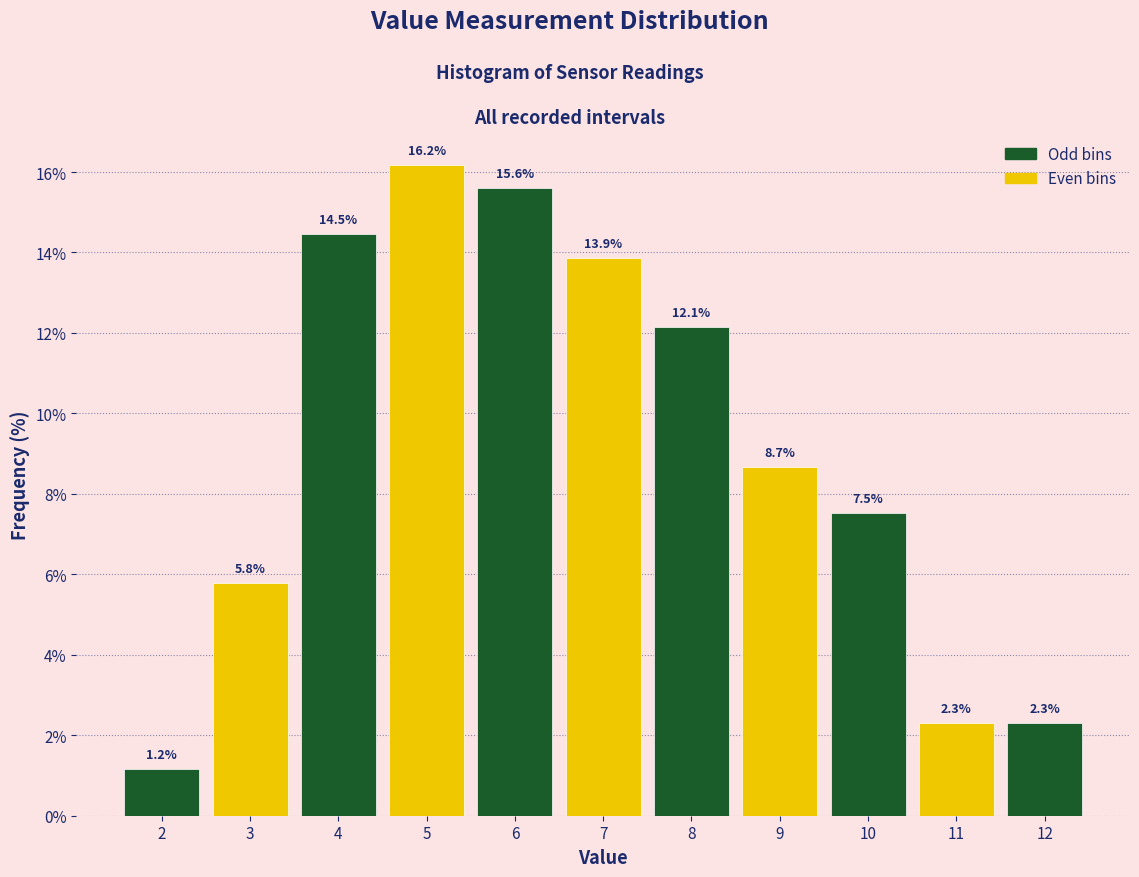

Reading left to right, transcribe all the data shown in this chart.

1.2	5.8	14.5	16.2	15.6	13.9	12.1	8.7	7.5	2.3	2.3